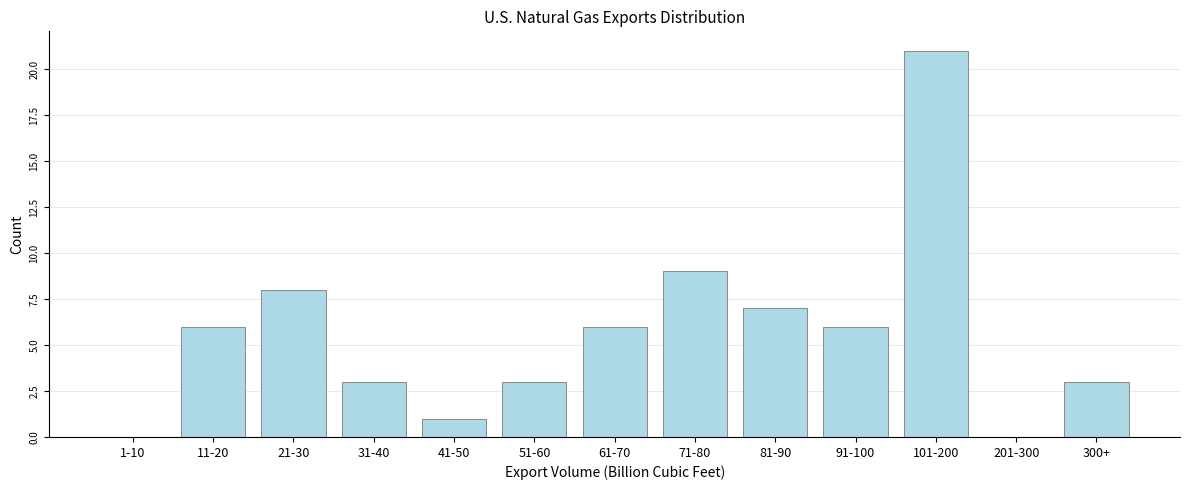

Reading left to right, extract all data points from this chart.

1-10=0	11-20=6	21-30=8	31-40=3	41-50=1	51-60=3	61-70=6	71-80=9	81-90=7	91-100=6	101-200=21	201-300=0	300+=3